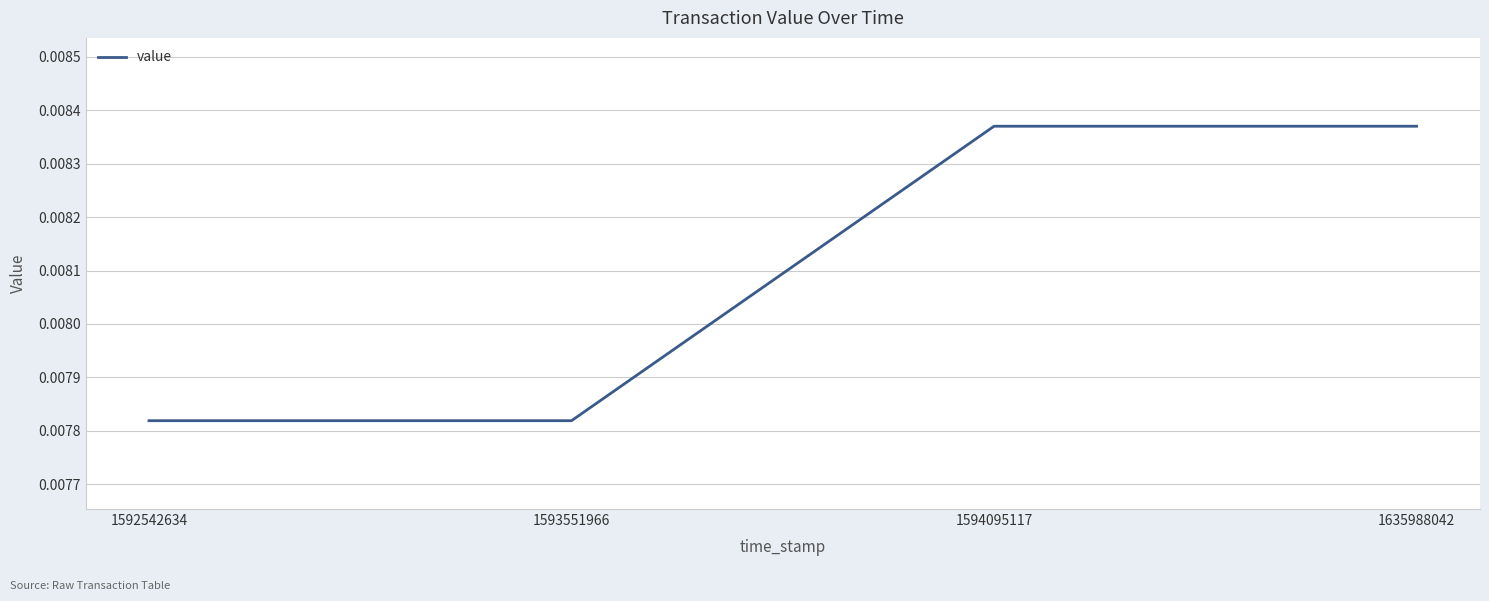

Count the values in the range 0 to 1.

4